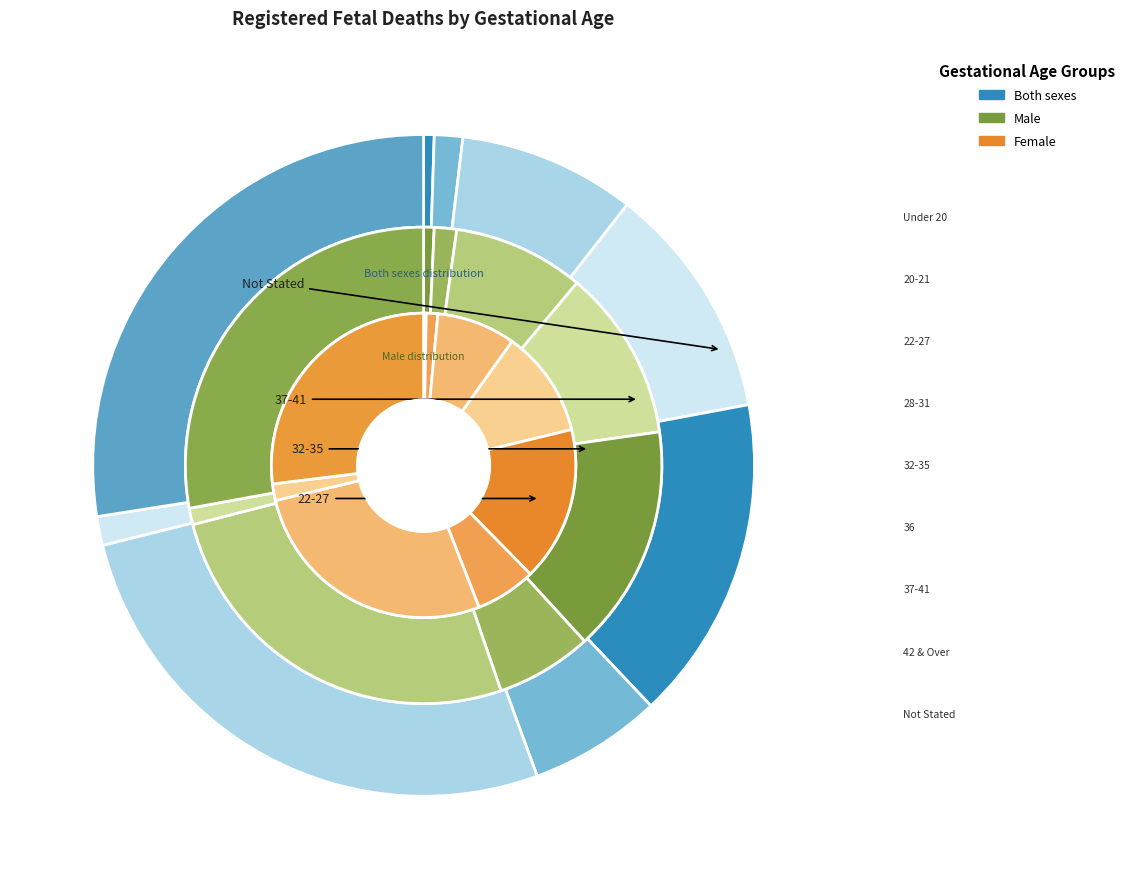

To the nearest percent, what is the combined percentage of 20-21 and 32-35?

18%